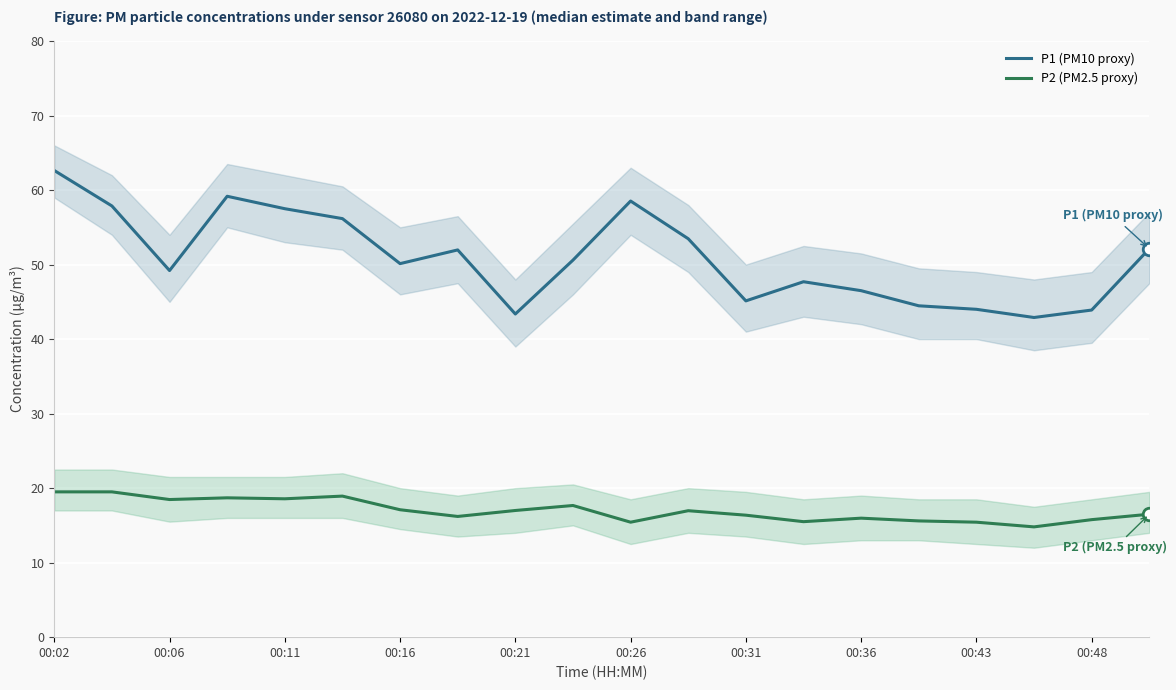

Which series has the widest spread of values?

P1 (PM10 proxy)